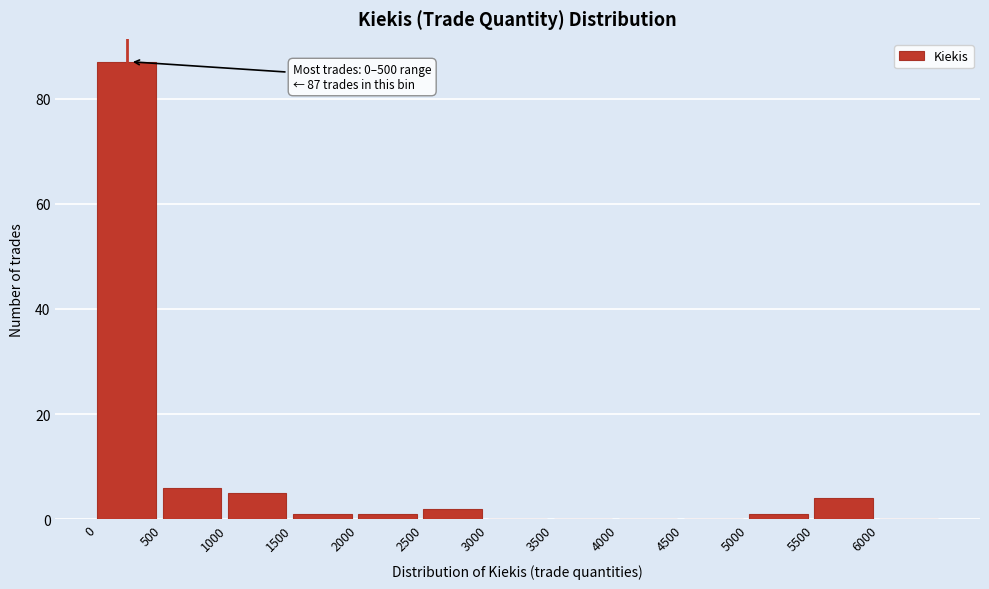

Which range on the x-axis has the tallest bar?

0 to 500